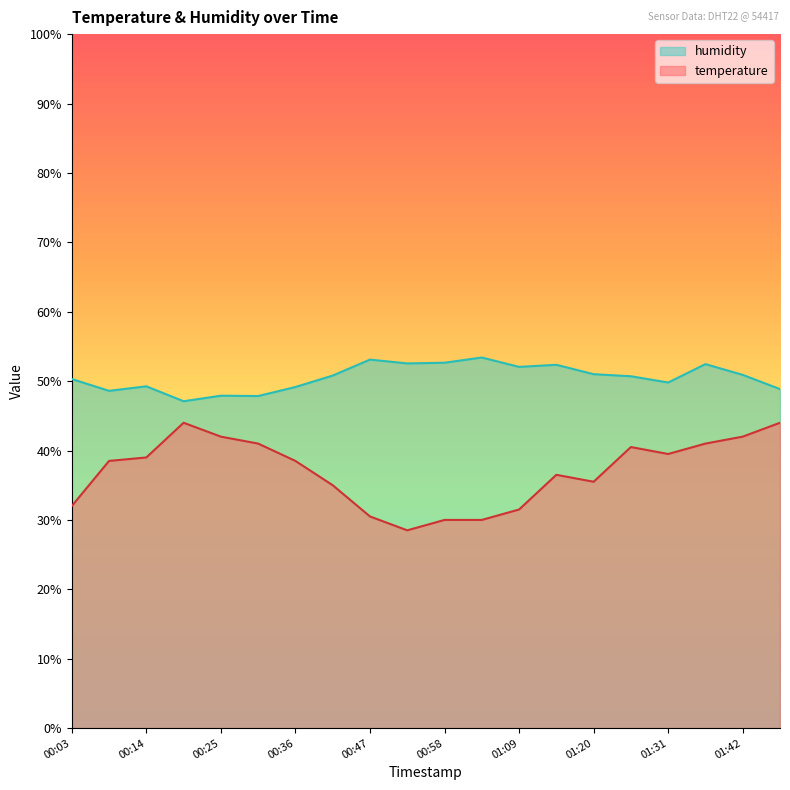

Where does the humidity series first go above 50?

00:03